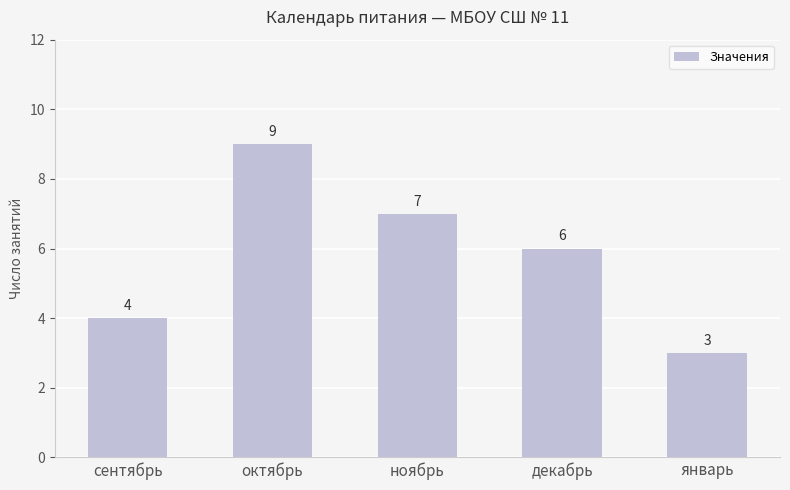

Rank the categories by value from lowest to highest.

январь, сентябрь, декабрь, ноябрь, октябрь